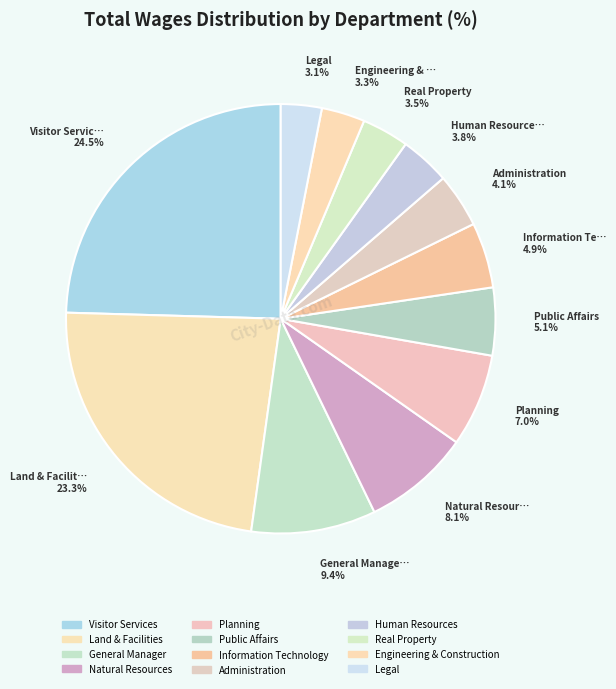

To the nearest percent, what percentage of the pie is Real Property?

4%